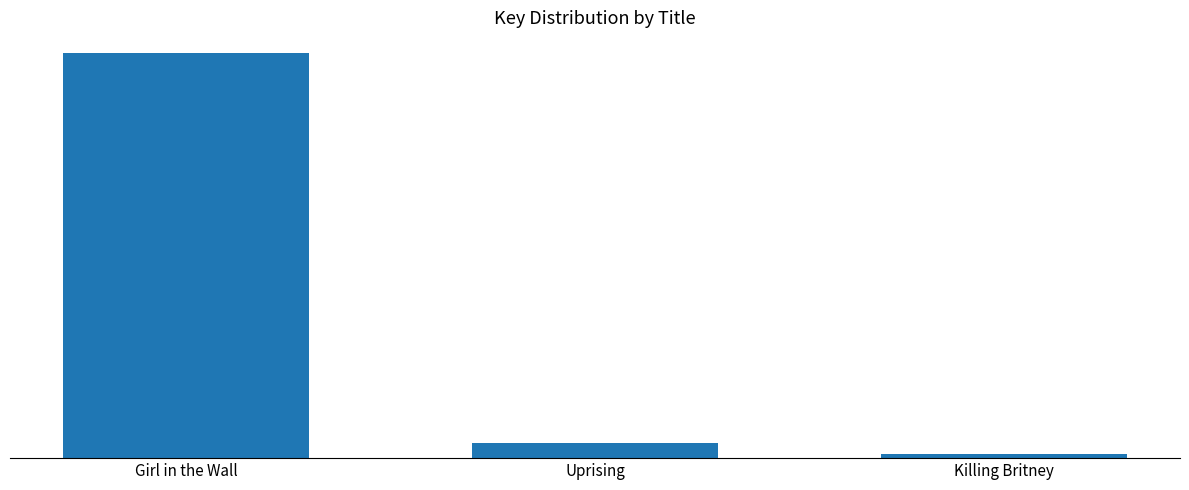

At which label does the data first exceed 82291528?

Girl in the Wall